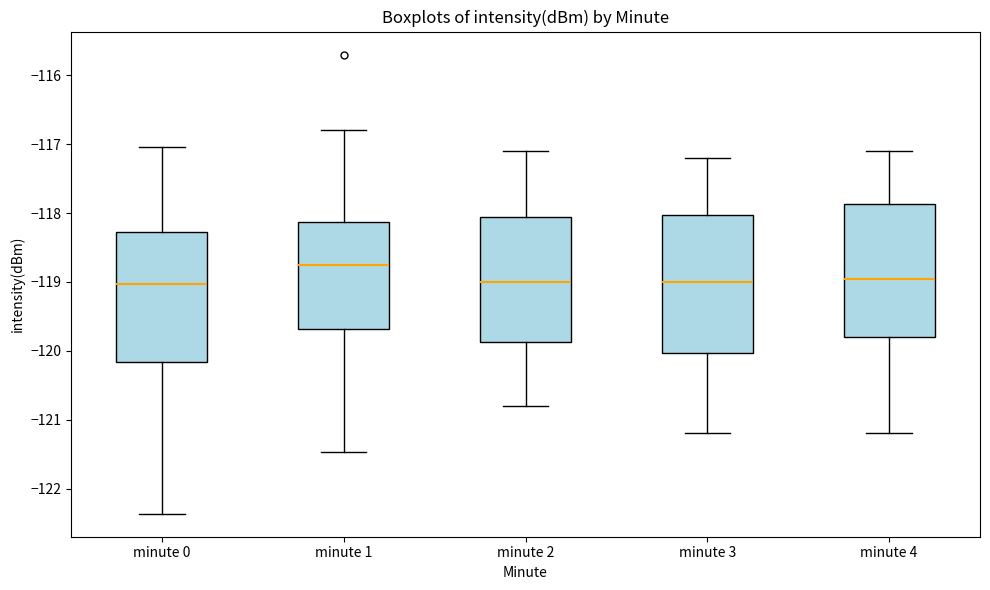

Which box has the highest median line?

minute 1